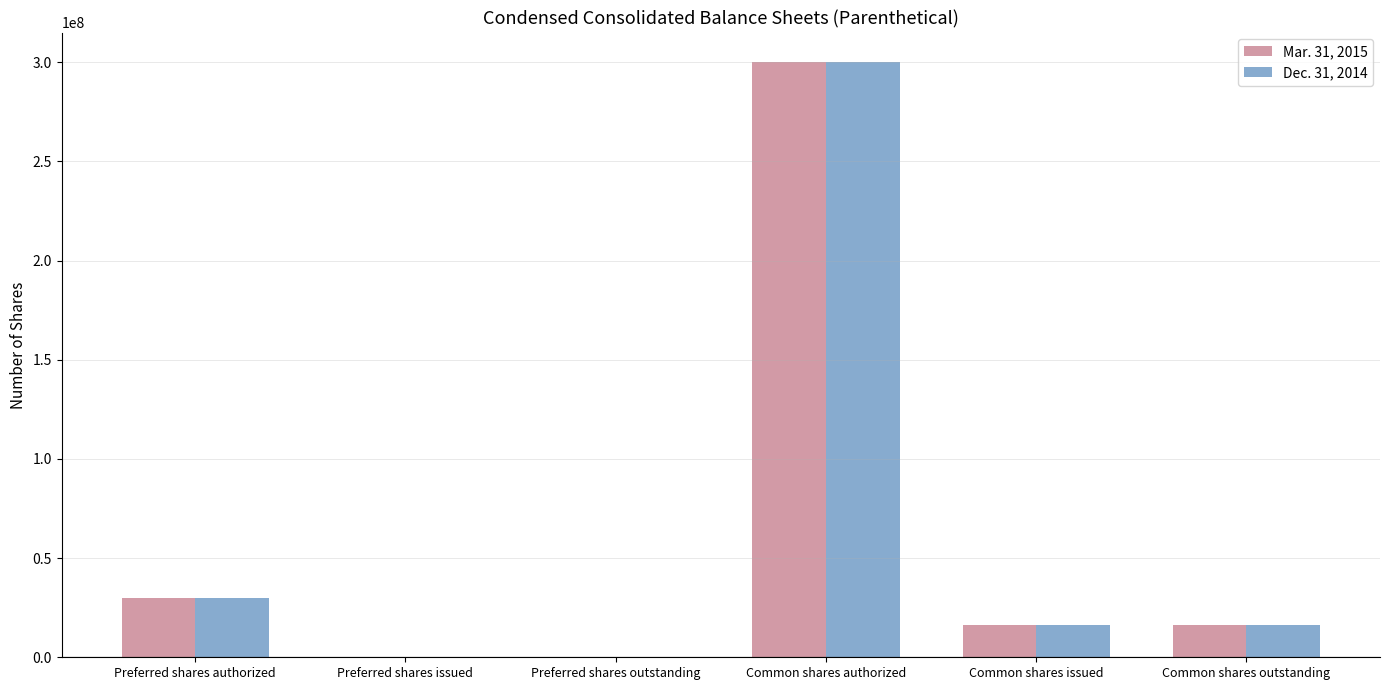

True or false: Mar. 31, 2015 has a value of 16328058 at Common shares outstanding.

True